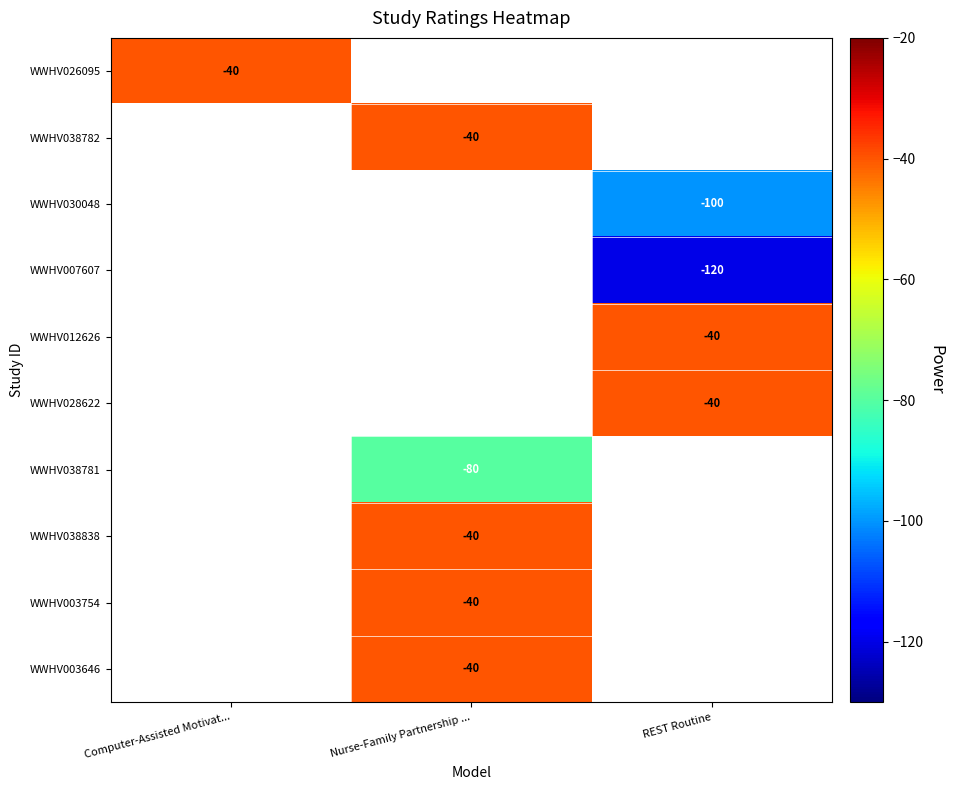

Count the number of categories in the chart.

3